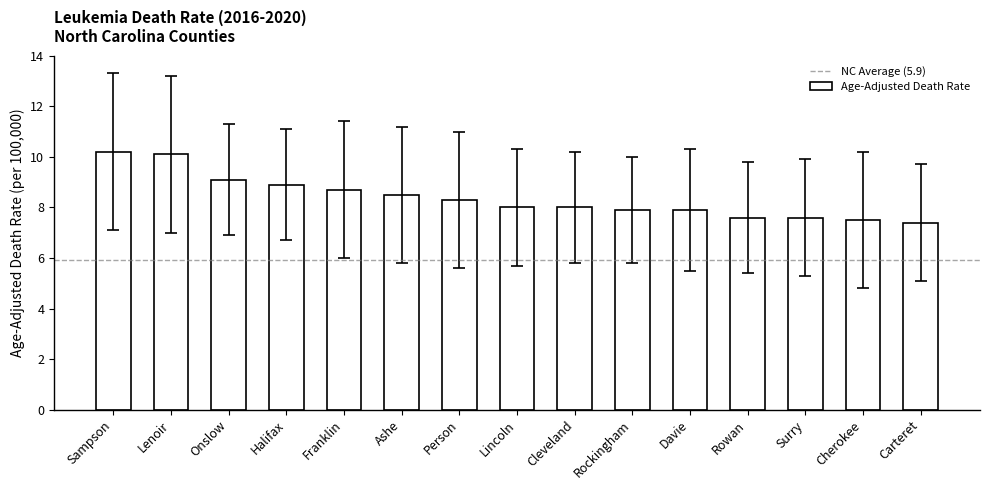

What is the difference between the maximum and second lowest values?

2.7